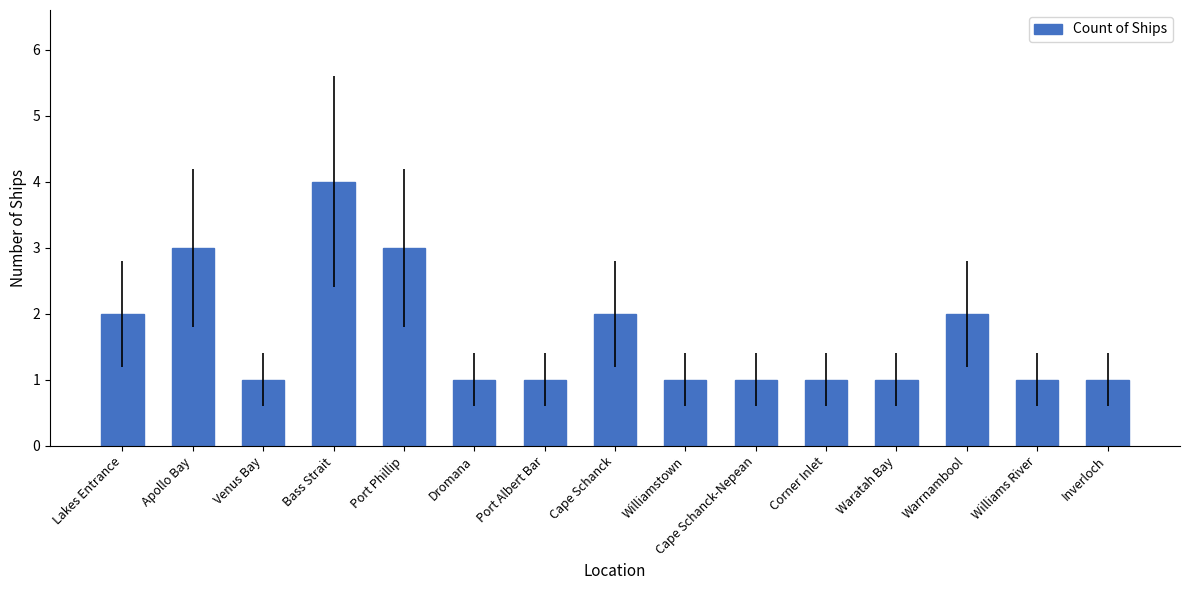

What is the difference between the maximum and second lowest values?

3